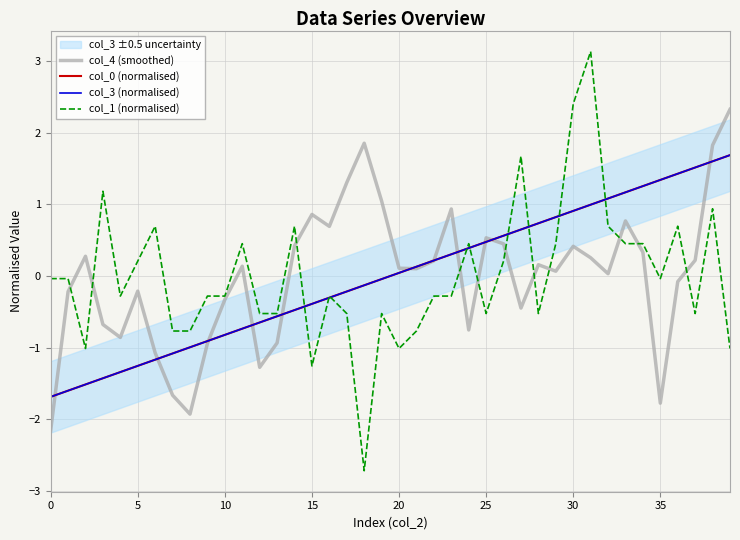

Which category has the highest value in the col_1 (normalised) series?

31